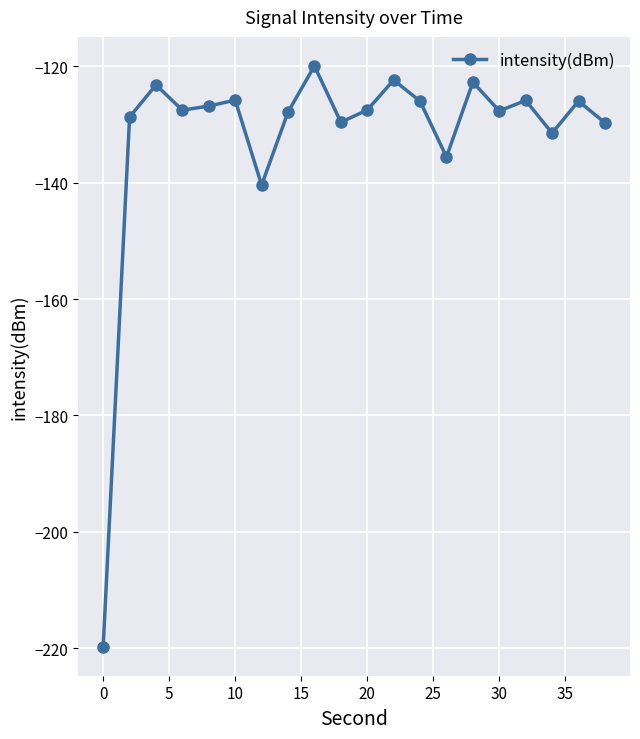

How many categories are shown in the chart?

20